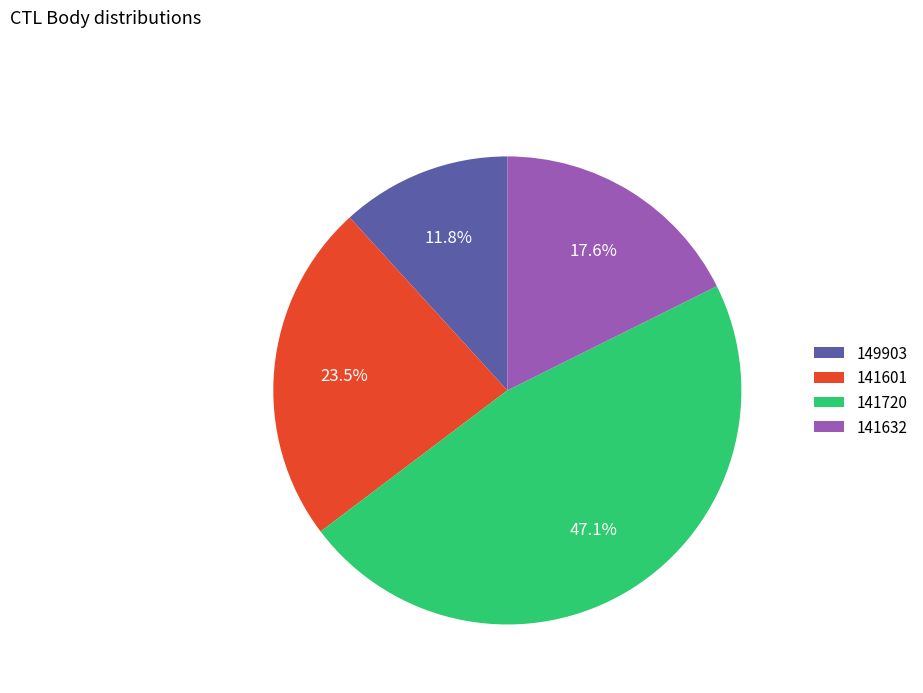

How many segments does this pie chart have?

4